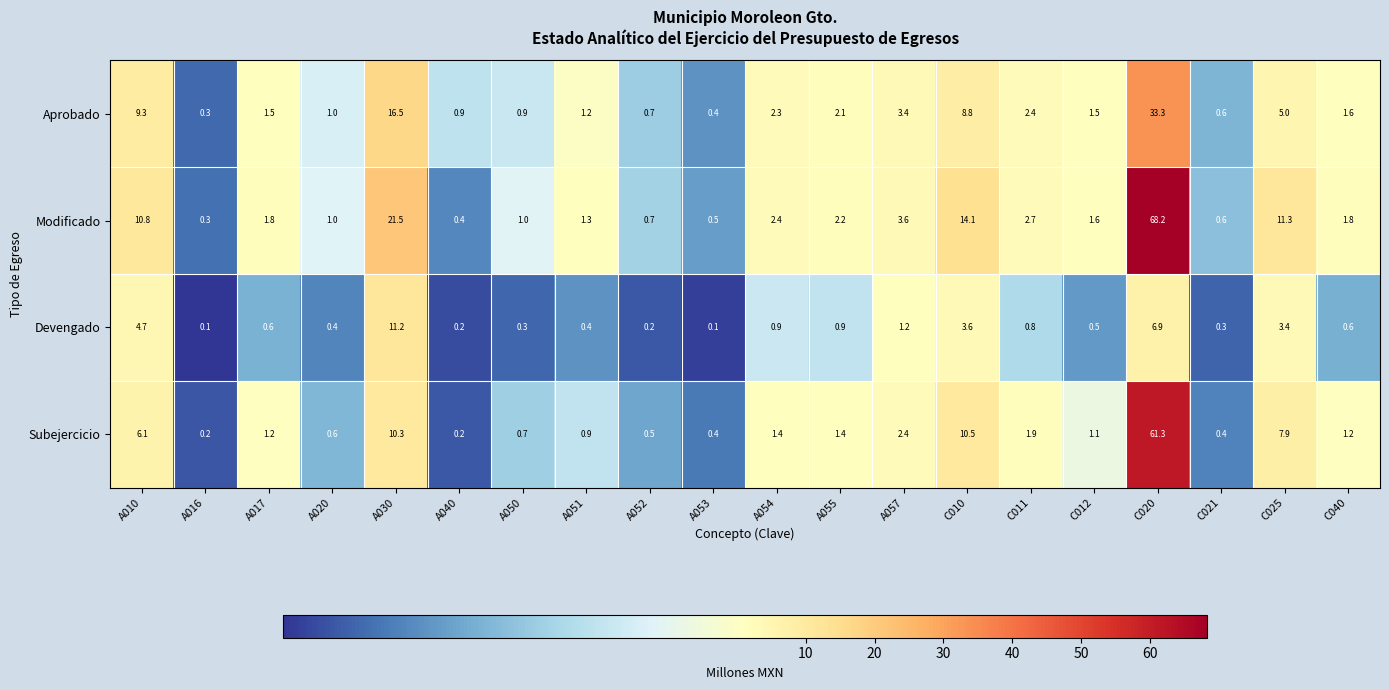

Which series changed the most between A020 and C012?

Modificado